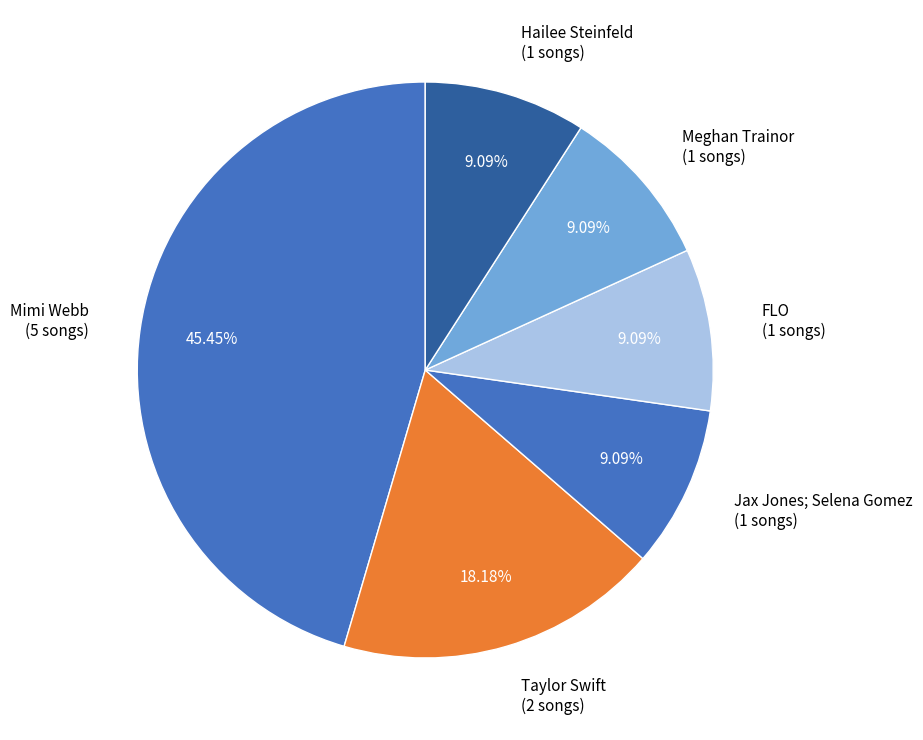

How many segments does this pie chart have?

6